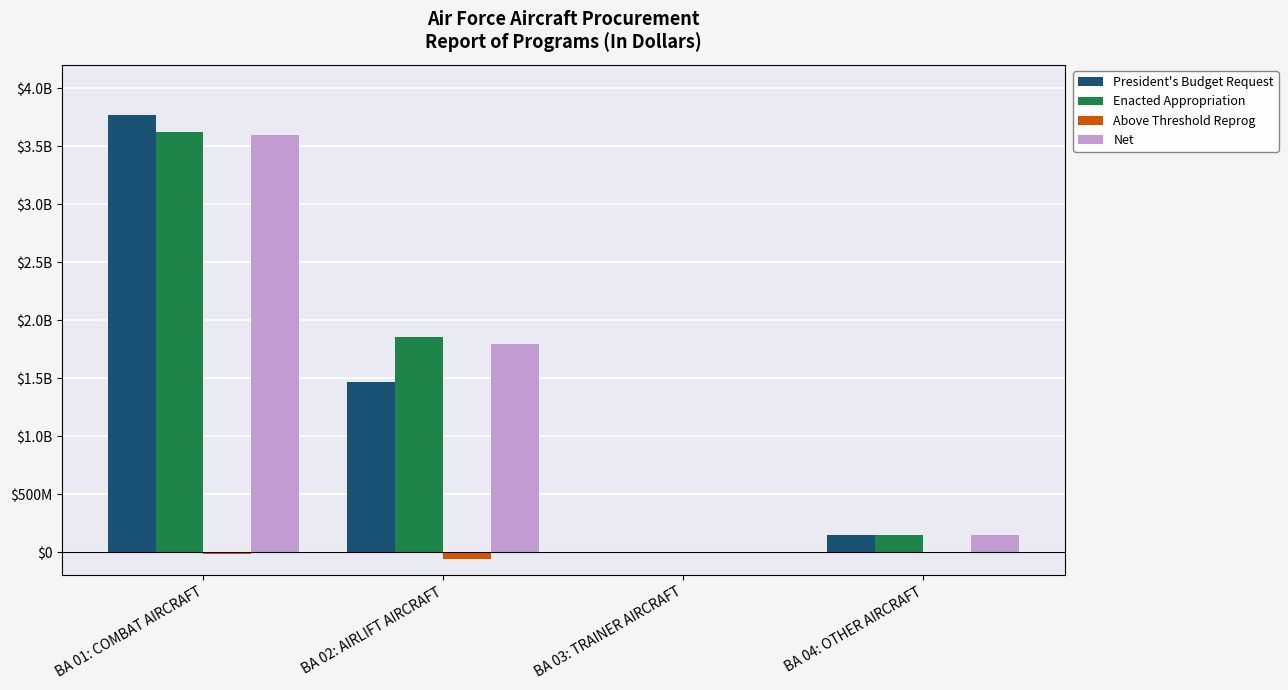

What are all the series names shown in the legend?

President's Budget Request, Enacted Appropriation, Above Threshold Reprog, Net